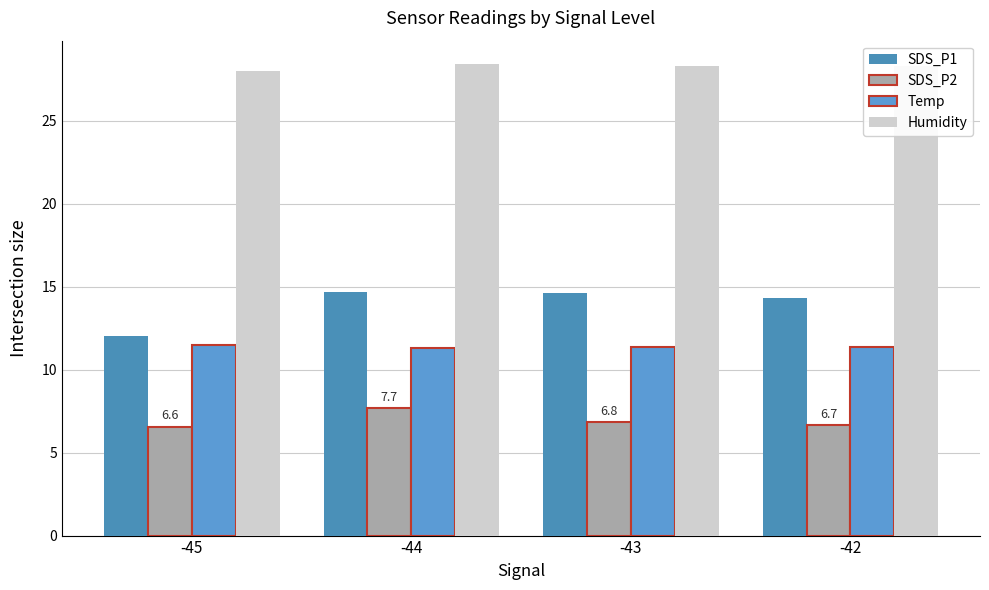

How many data points in SDS_P1 are less than 14?

1